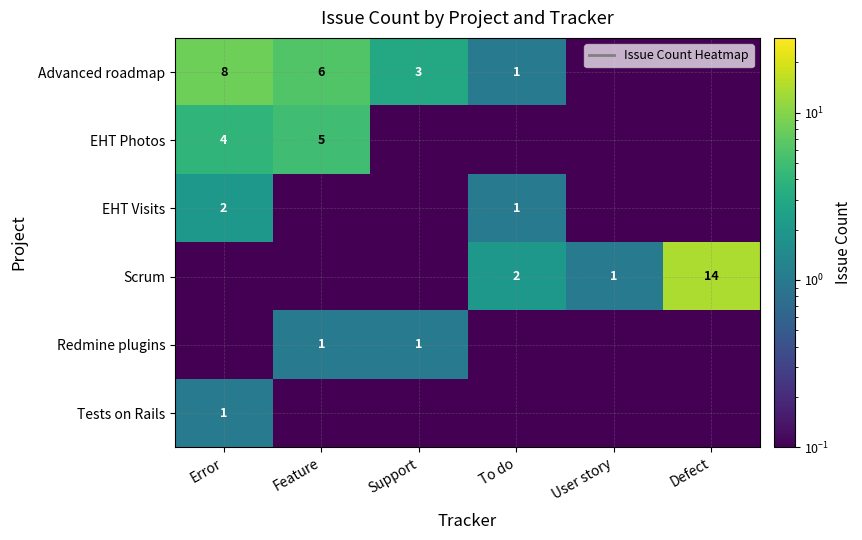

At which label does EHT Photos reach its peak?

Feature